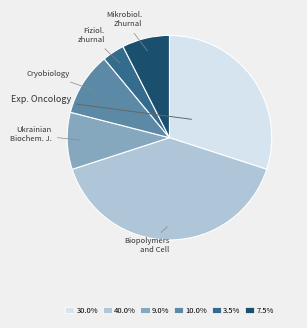

Is there any slice that represents more than half of the pie?

No